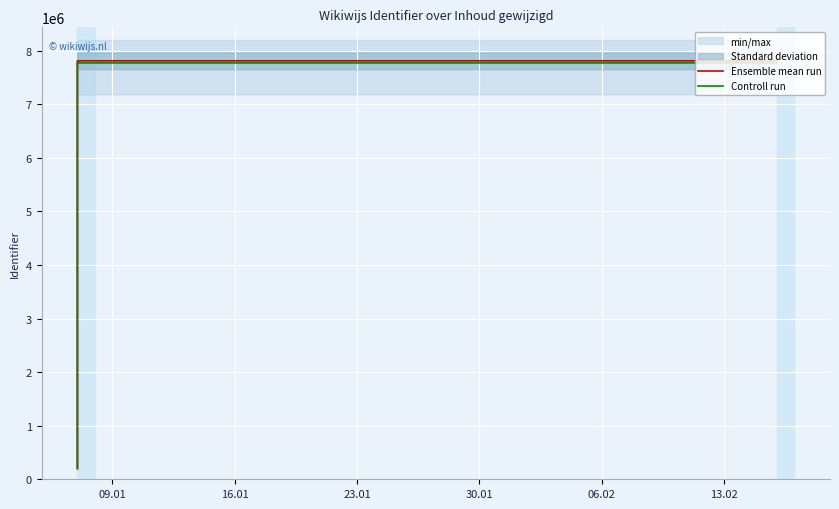

What is the average value of the Ensemble mean run series?

6964494.8